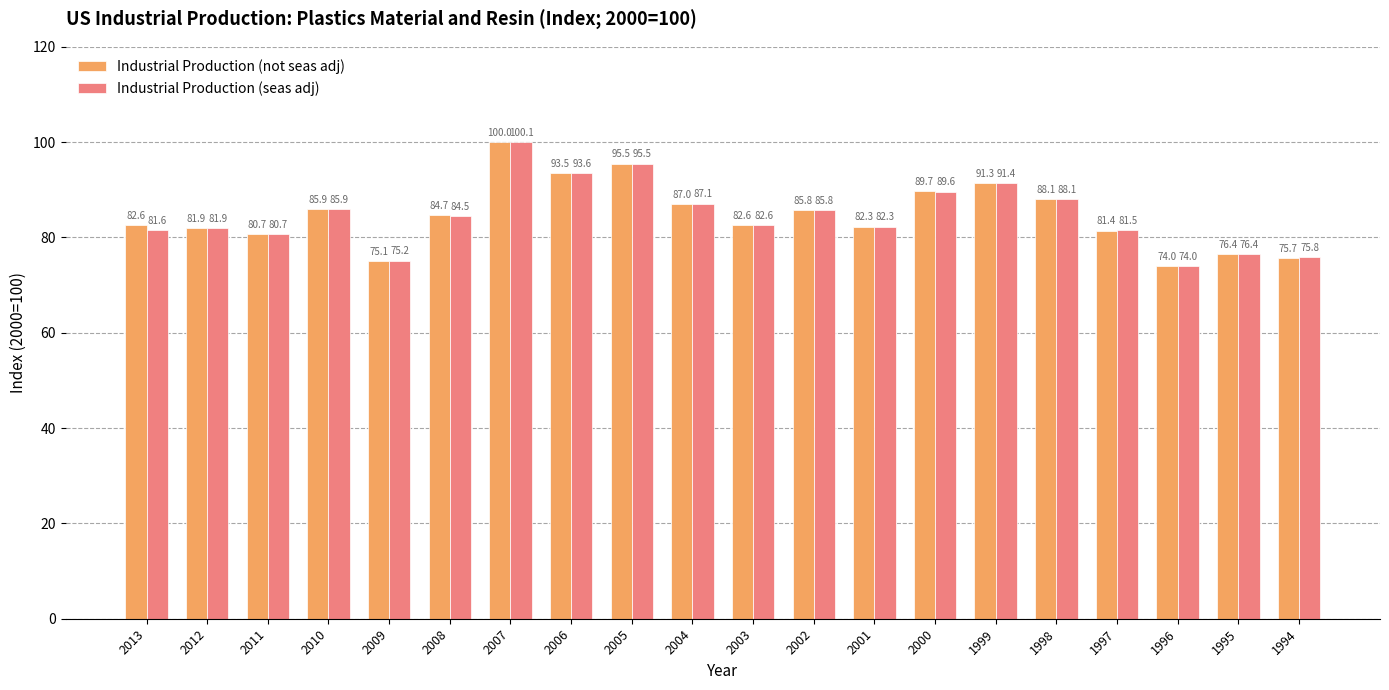

What is the maximum value for Industrial Production (not seas adj)?

100.0